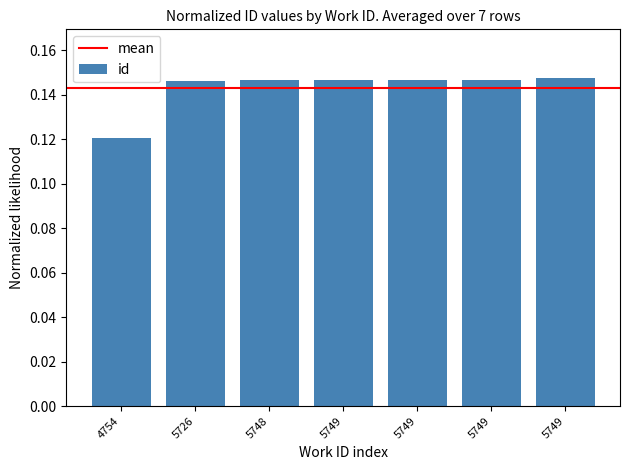

Reading left to right, what are all the values shown in this chart?

4754=0.1	5726=0.1	5748=0.1	5749=0.1	5749=0.1	5749=0.1	5749=0.1